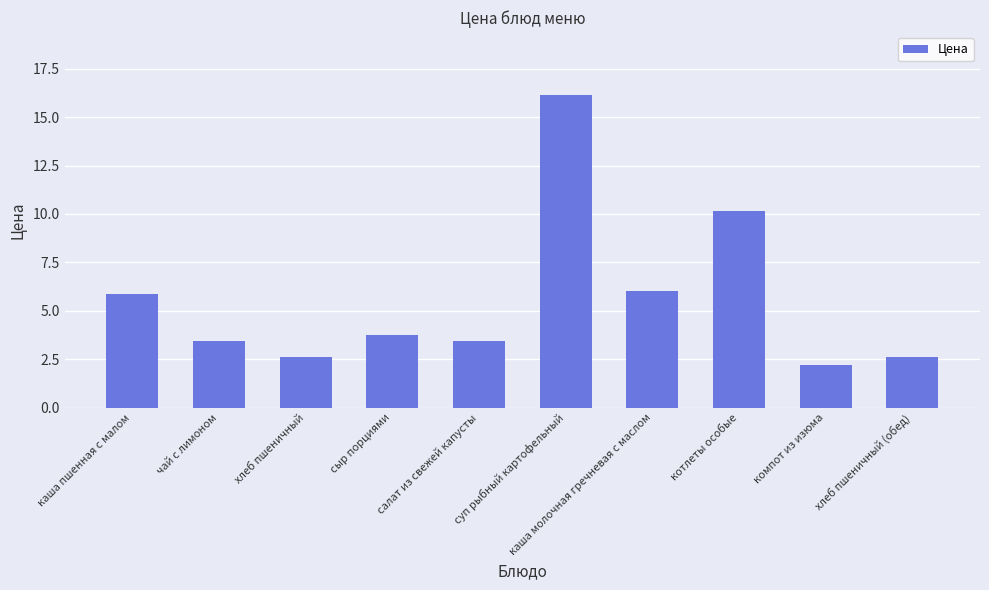

How many distinct data groups are displayed?

1